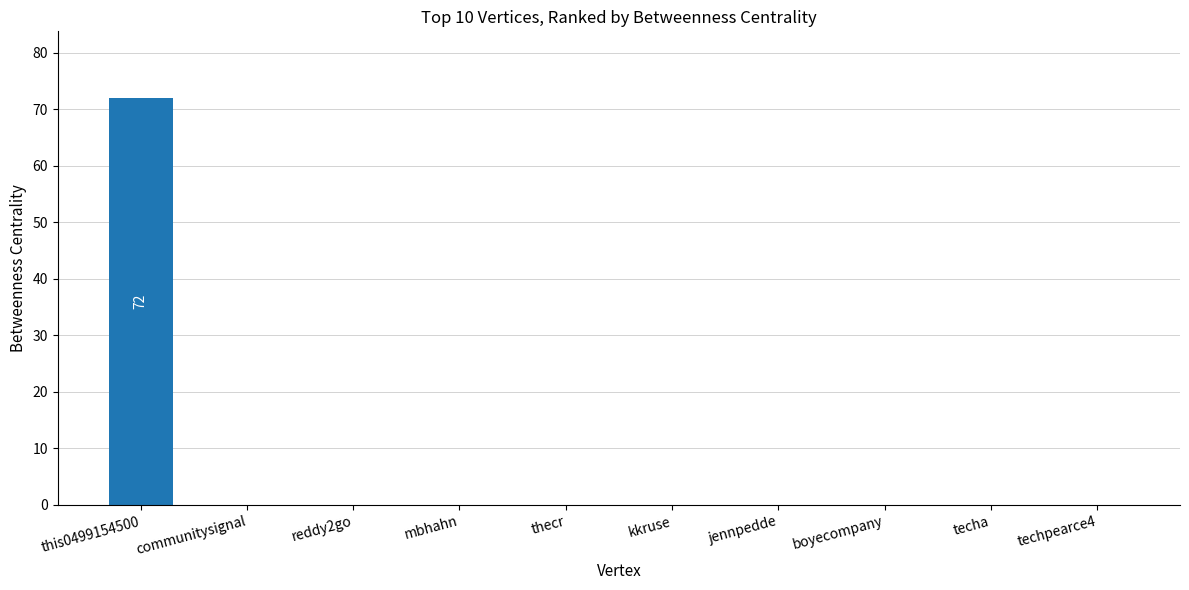

What is the greatest value displayed?

72